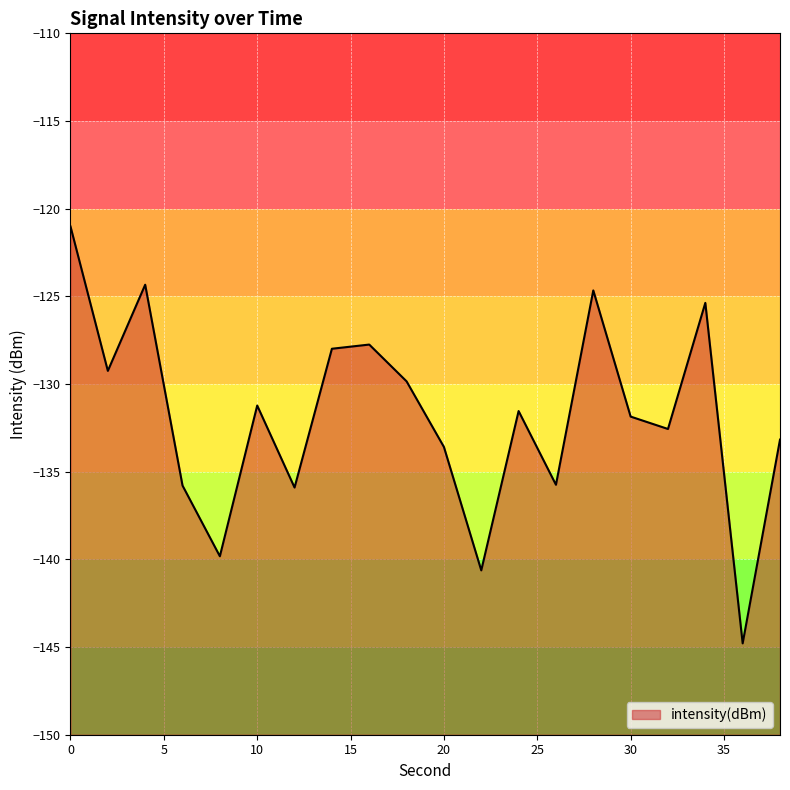

List the labels in order of value, smallest first.

36, 22, 8, 12, 6, 26, 20, 38, 32, 30, 24, 10, 18, 2, 14, 16, 34, 28, 4, 0